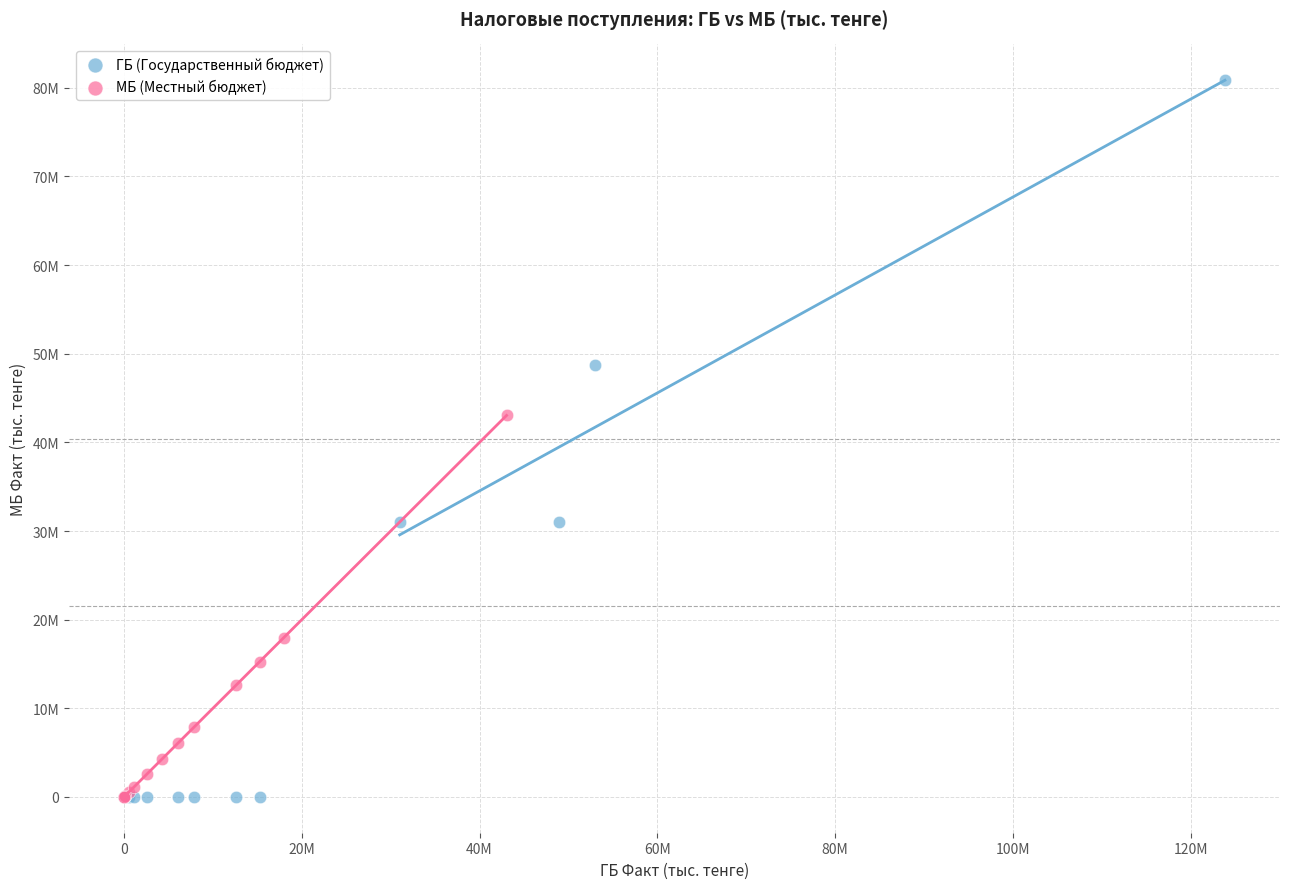

Which series reaches the maximum Y coordinate?

ГБ (Государственный бюджет)